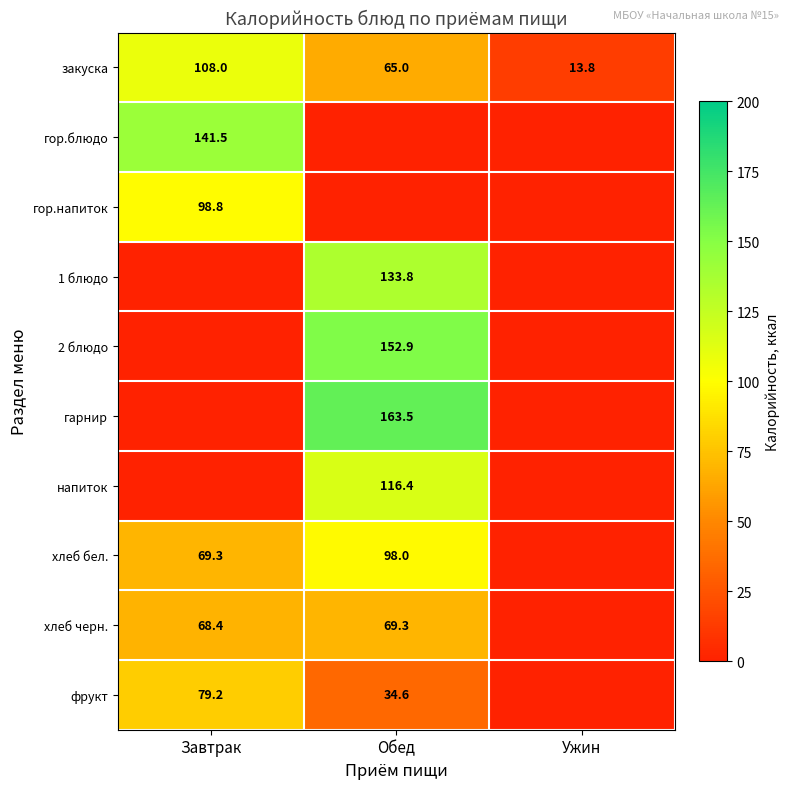

How many series are shown in this chart?

10